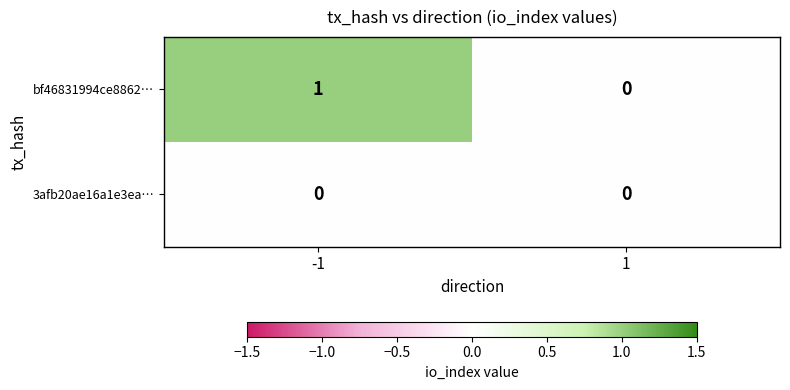

Which series has the largest range (max minus min)?

bf46831994ce8862…